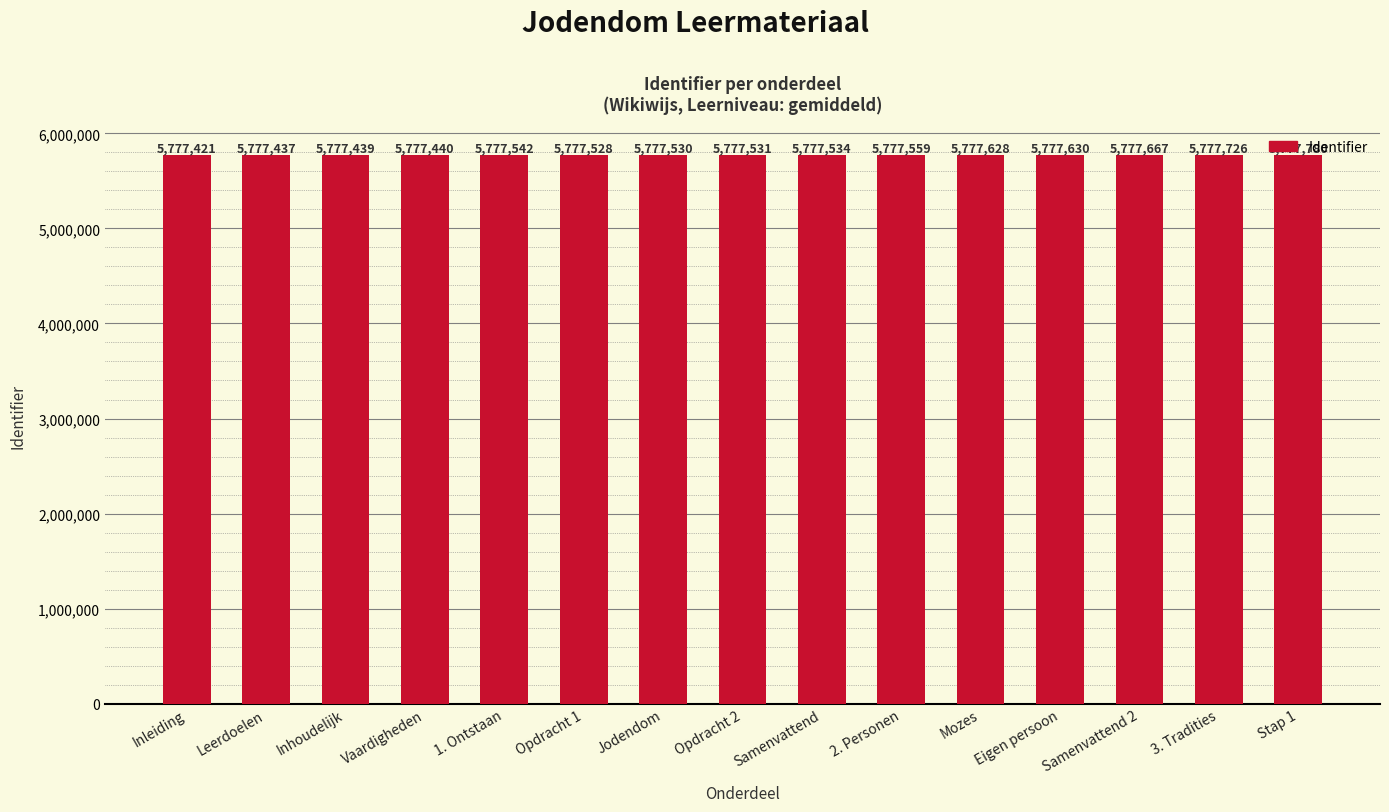

The value at Opdracht 1 is 3729504. True or false?

False